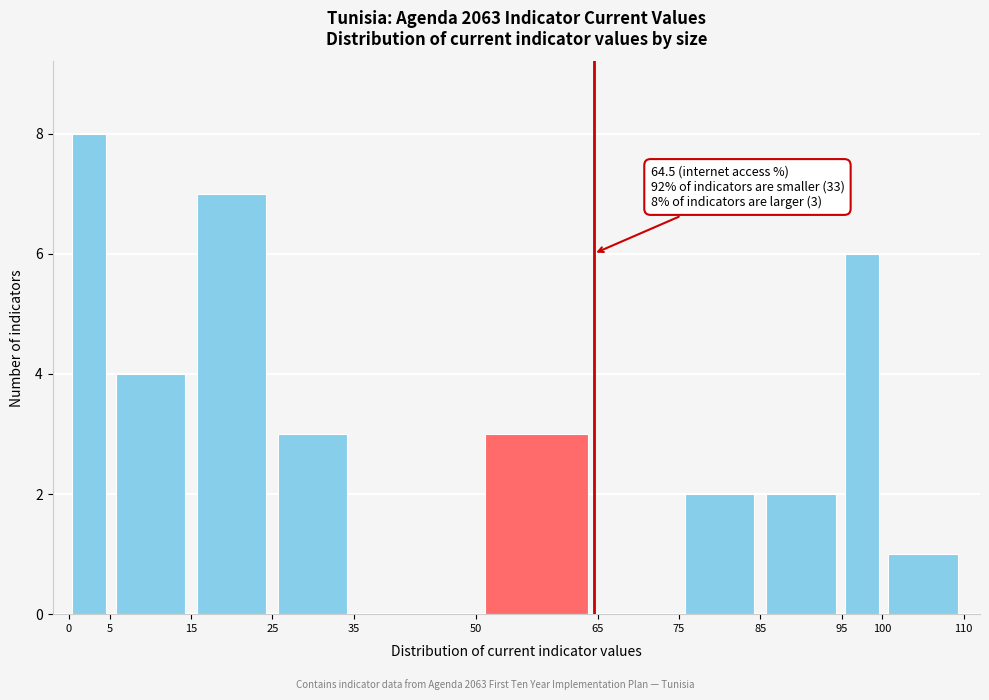

Over which range of the x-axis is the bar tallest?

0 to 5